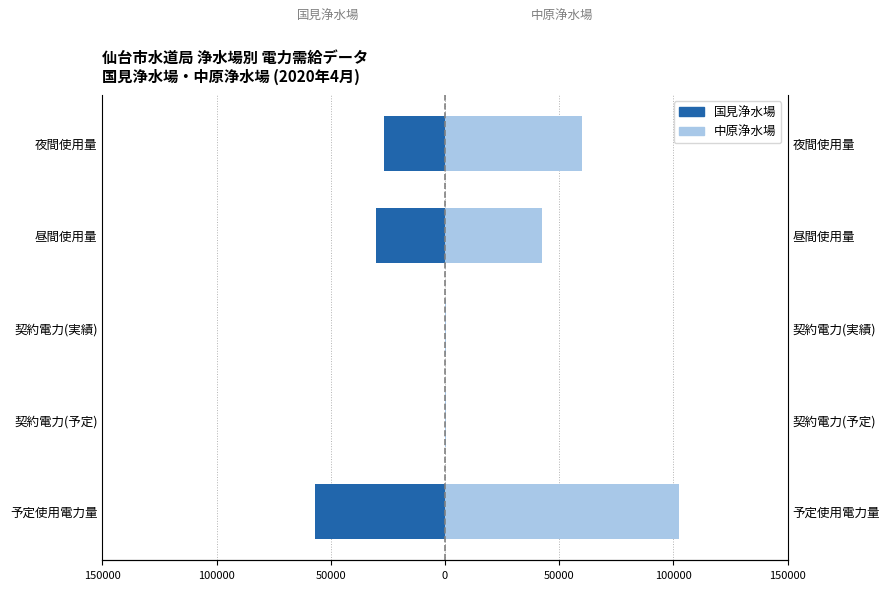

Which series changed the most between 予定使用電力量 and 契約電力(予定)?

中原浄水場